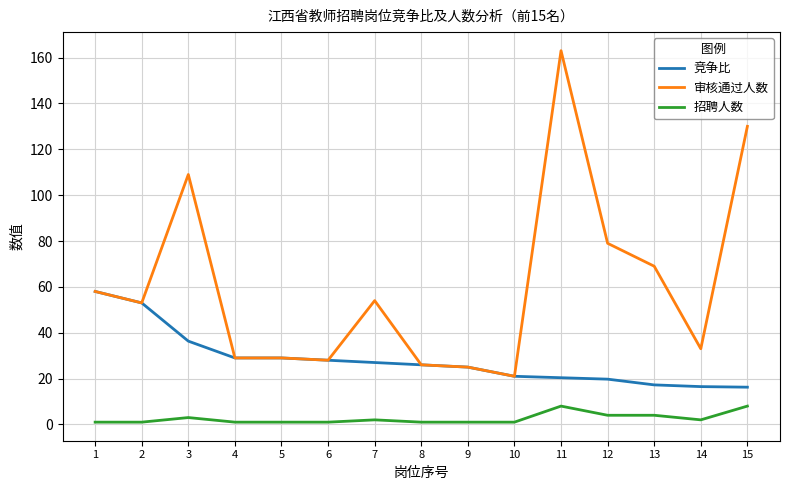

At which category is the sum across all series the highest?

11